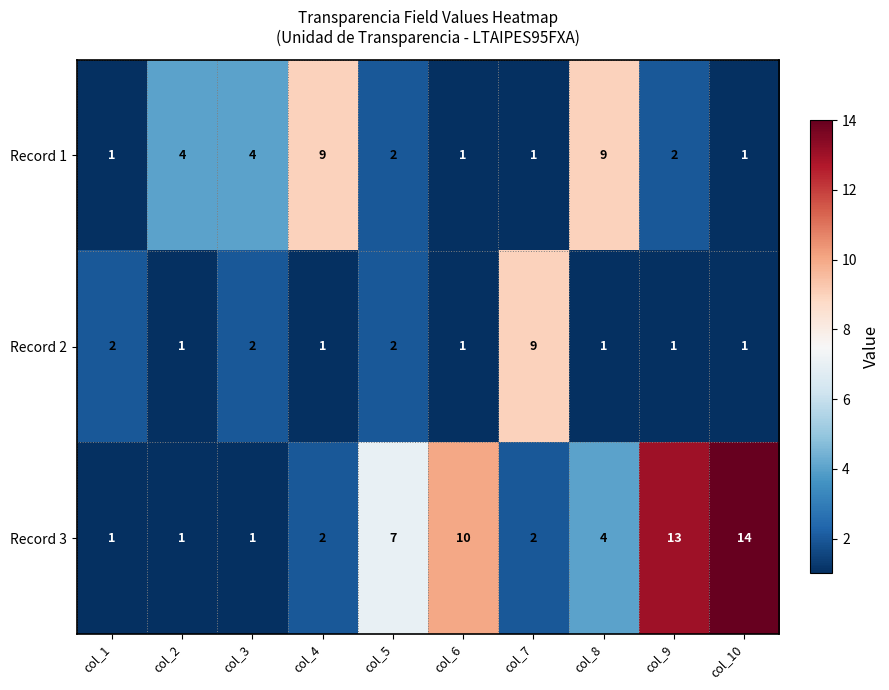

What is the difference between the second highest and minimum values in the Record 1 series?

8